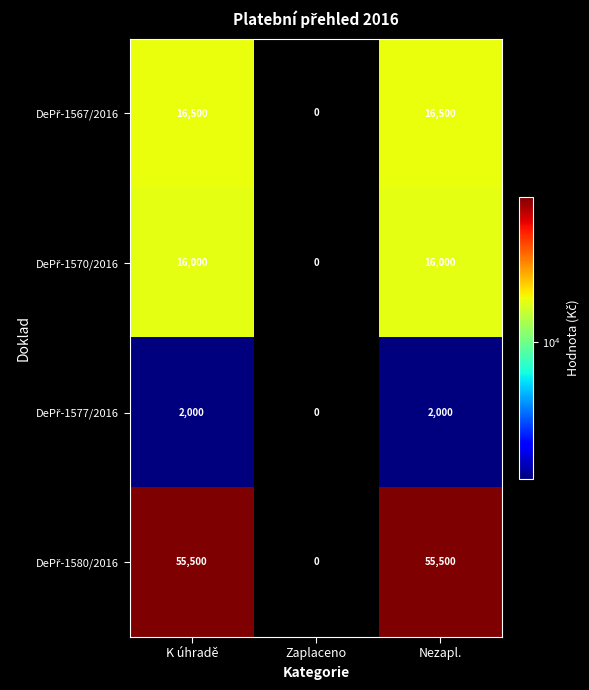

At how many categories does at least one series exceed 18432?

2